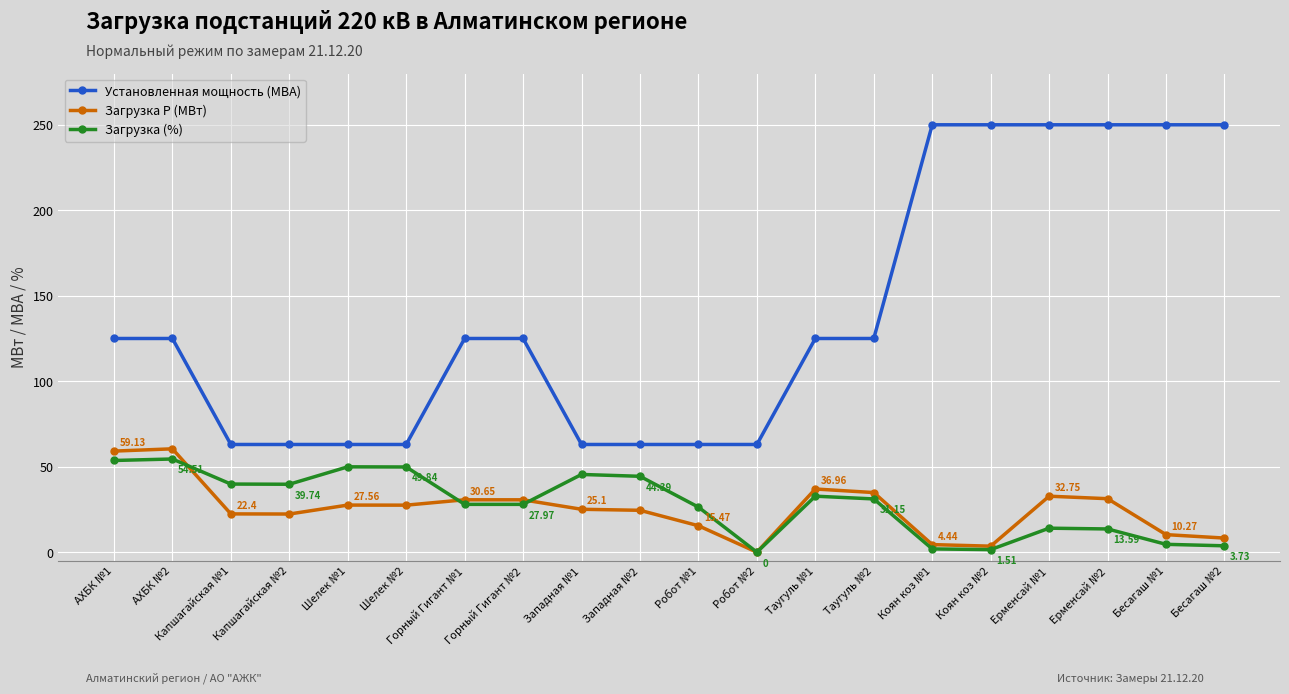

Which series changed the most between Капшагайская №2 and Ерменсай №2?

Установленная мощность (МВА)